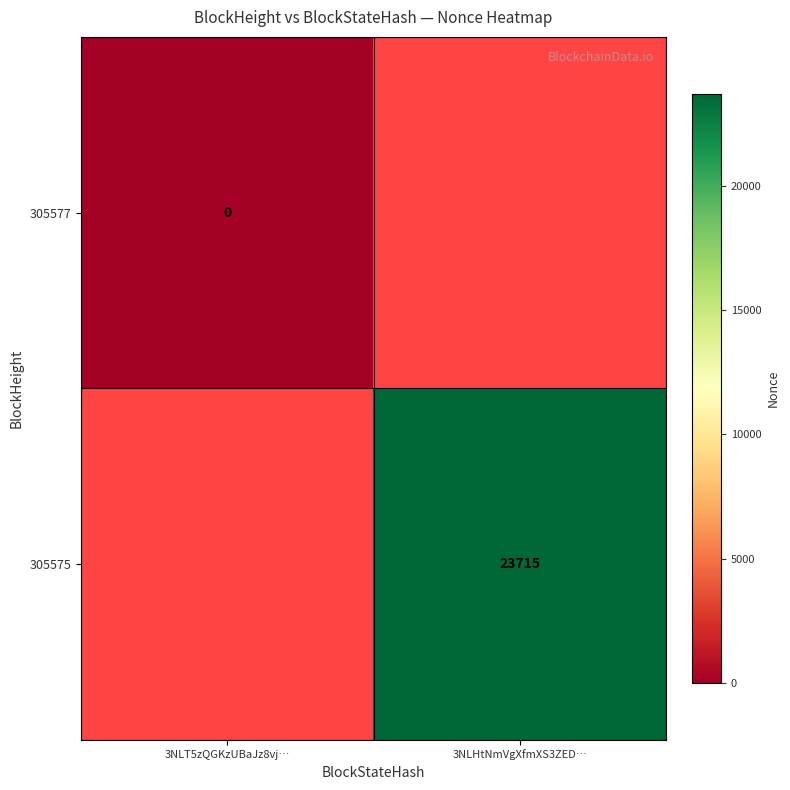

List the series in order of their peak value, highest first.

305577, 305575